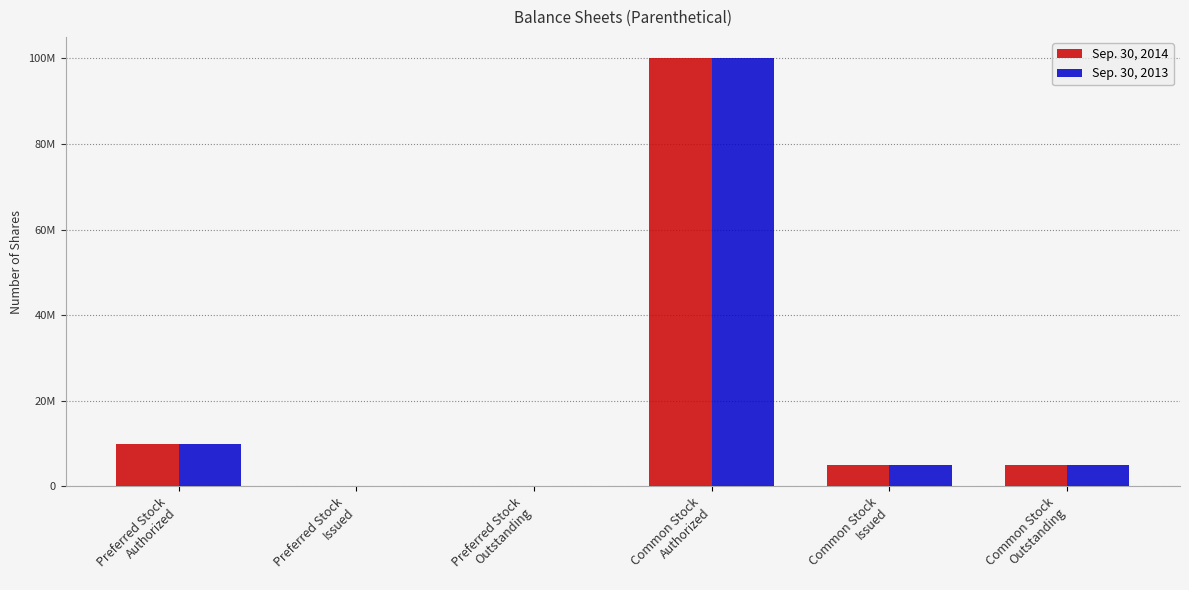

Which series has the largest total across all categories?

Sep. 30, 2014